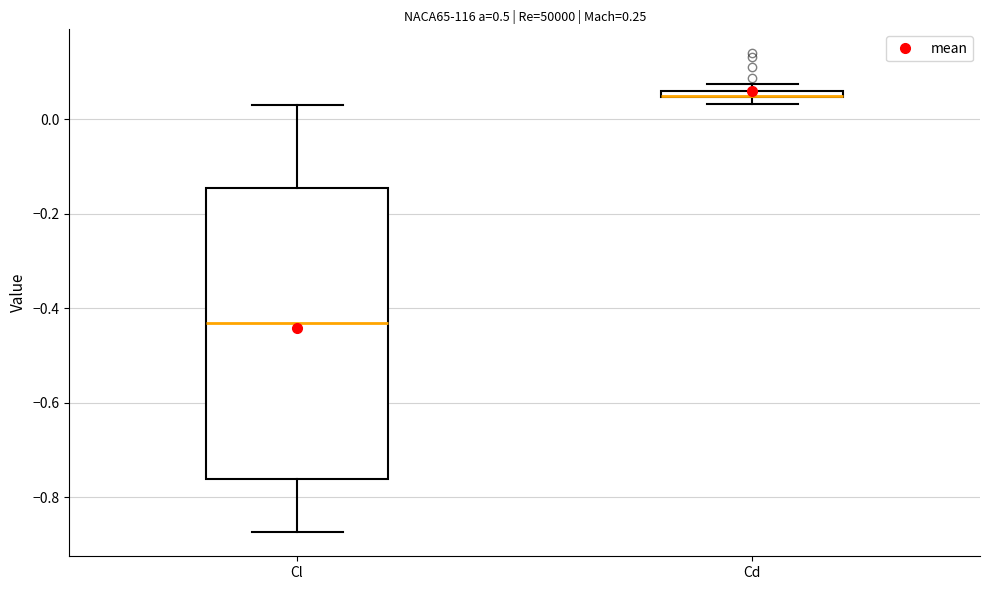

Comparing the boxes themselves (not the whiskers), which one is the tallest?

Cl